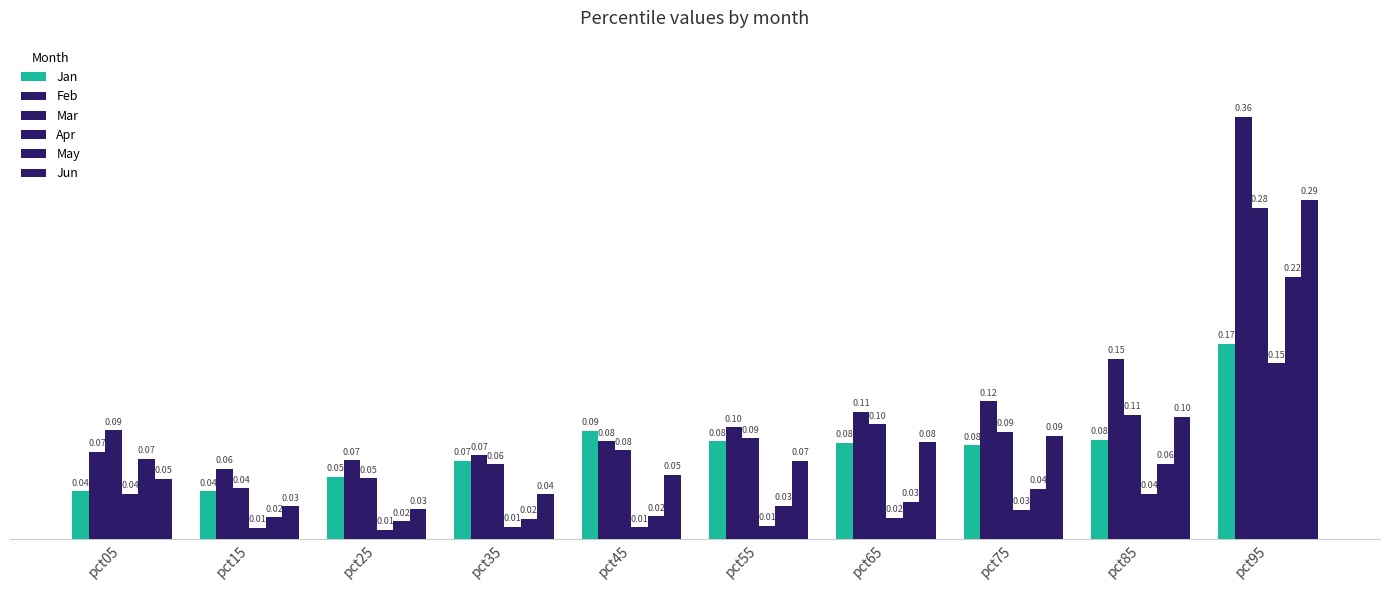

What is the total value across all series at pct85?

0.6